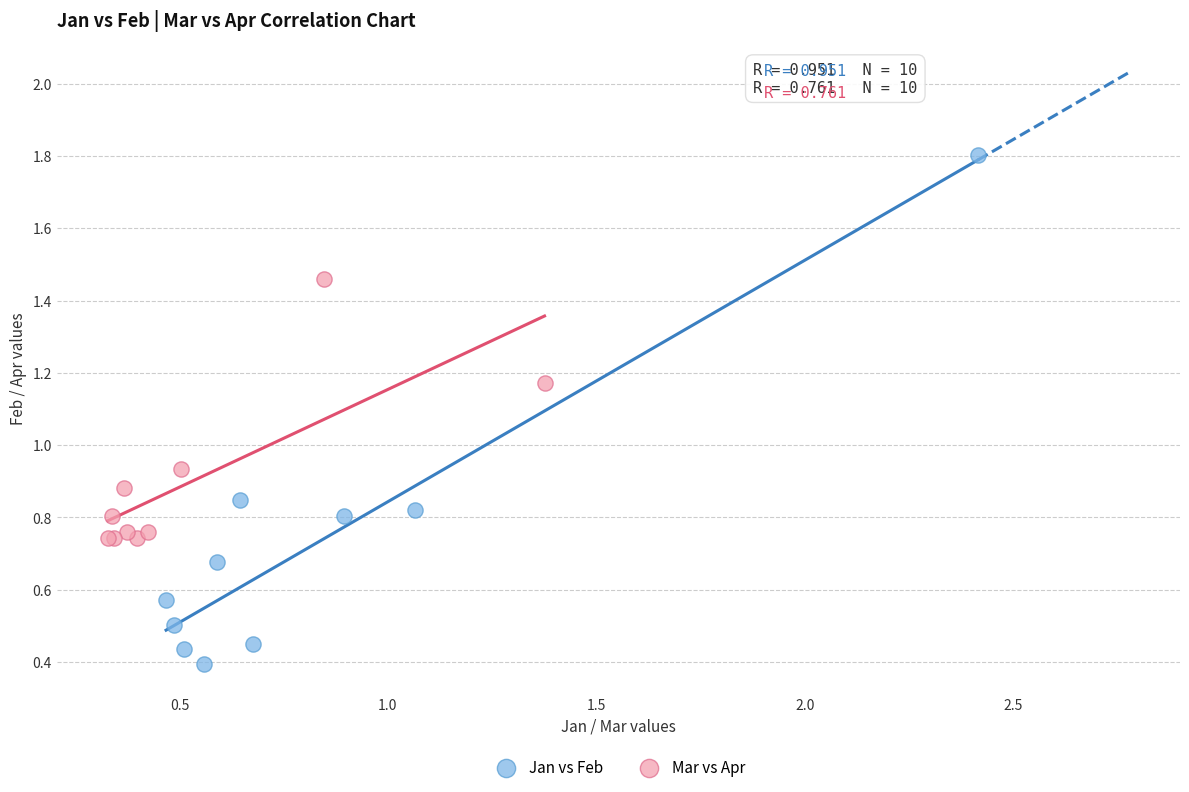

Which series contains the lowest Y value?

Jan vs Feb